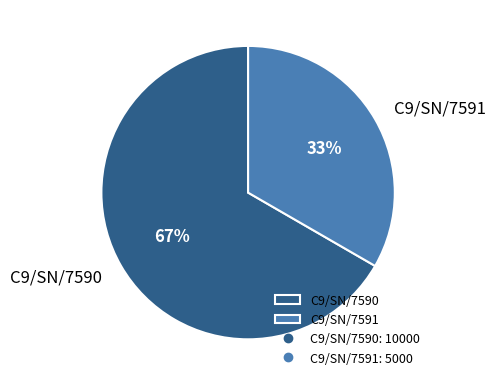

How many segments does this pie chart have?

2